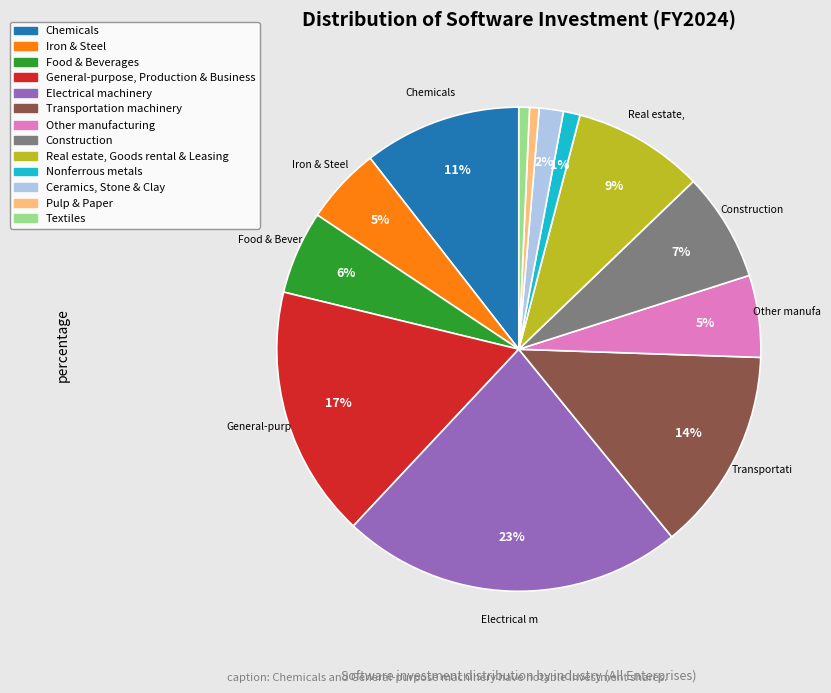

Is there any slice that represents more than half of the pie?

No